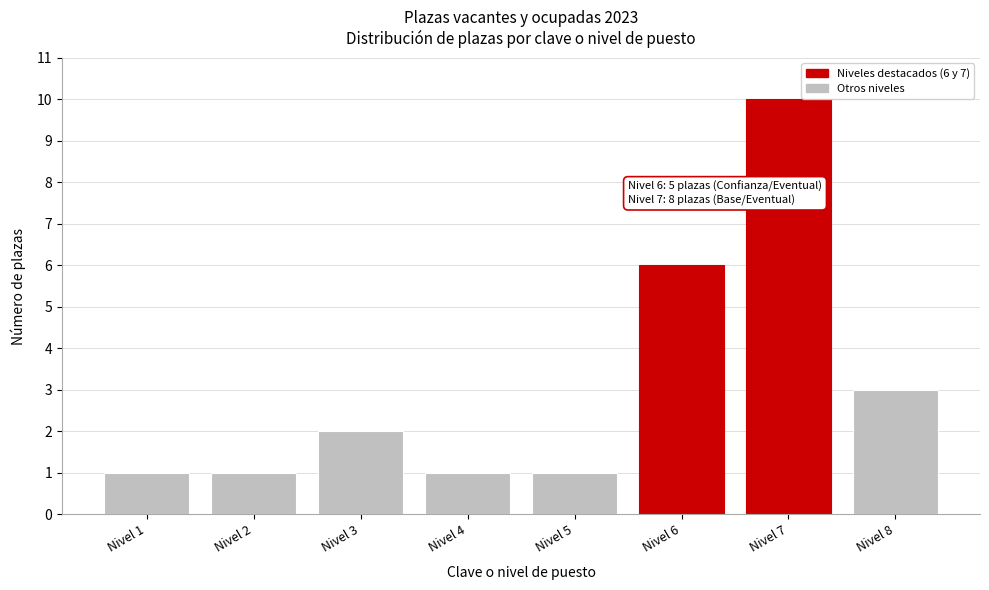

Reading left to right, what are all the values shown in this chart?

Nivel 1=1	Nivel 2=1	Nivel 3=2	Nivel 4=1	Nivel 5=1	Nivel 6=6	Nivel 7=10	Nivel 8=3